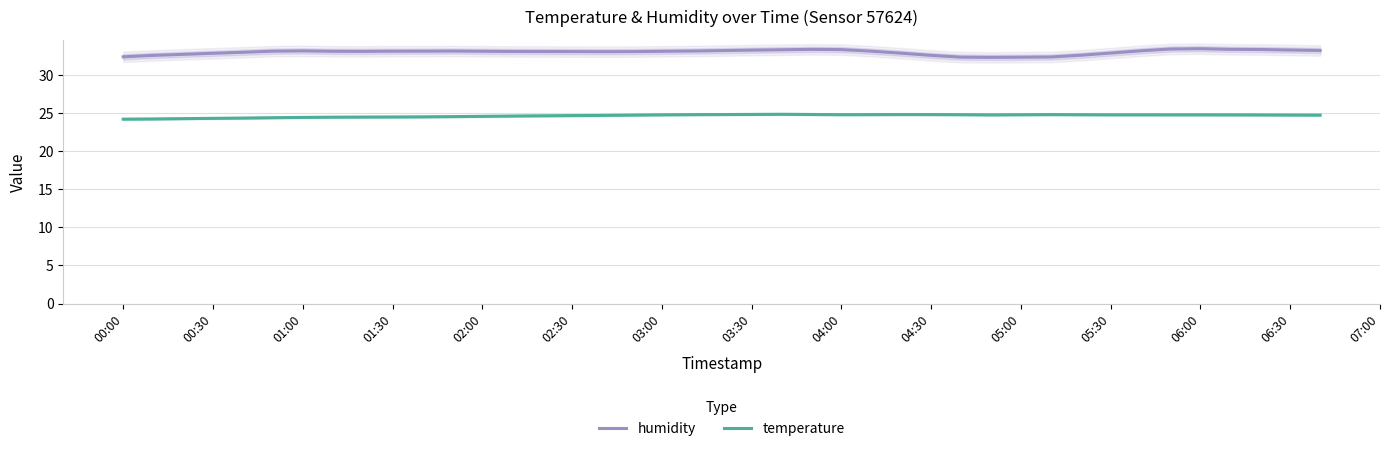

True or false: humidity and temperature intersect in this chart.

False